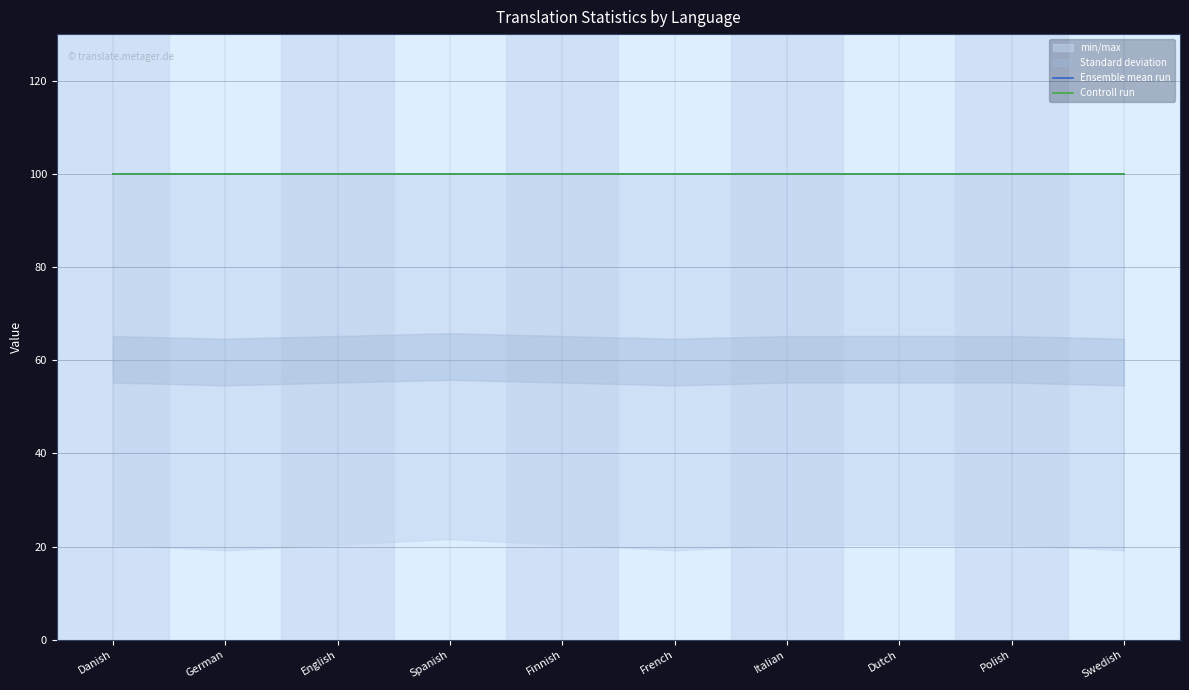

True or false: translated_words_percent has a value of 48.5 at Swedish.

False